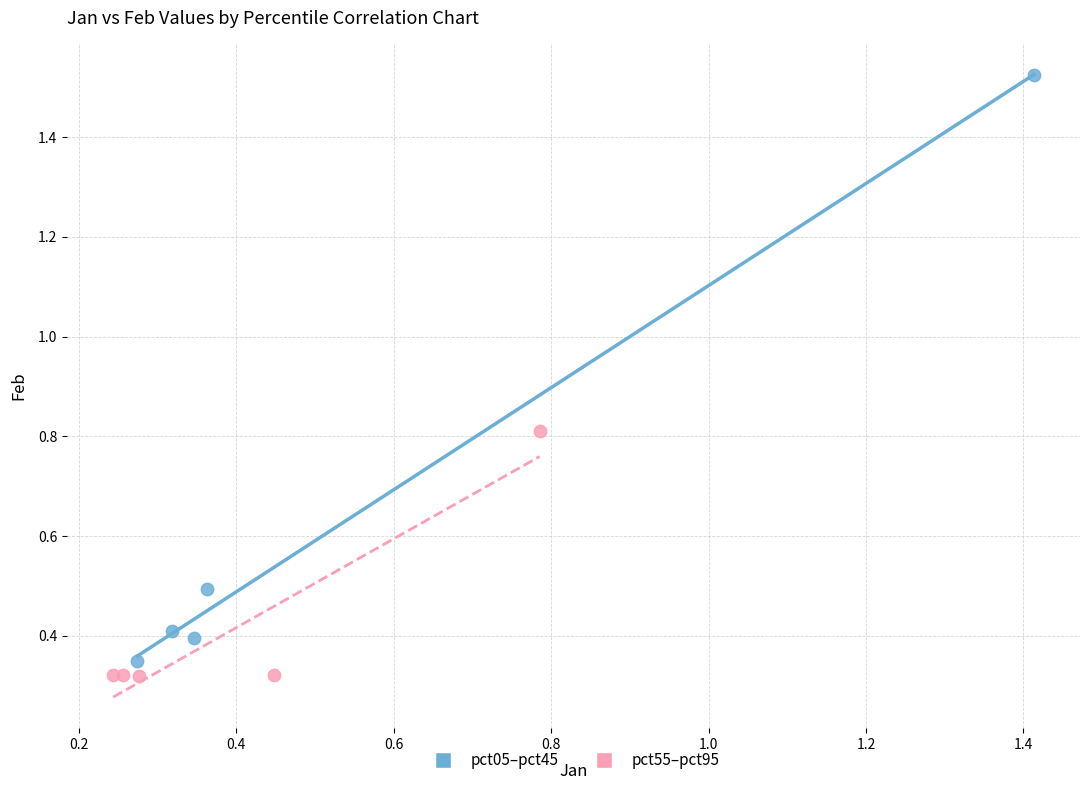

Which series reaches the maximum Y coordinate?

pct05–pct45